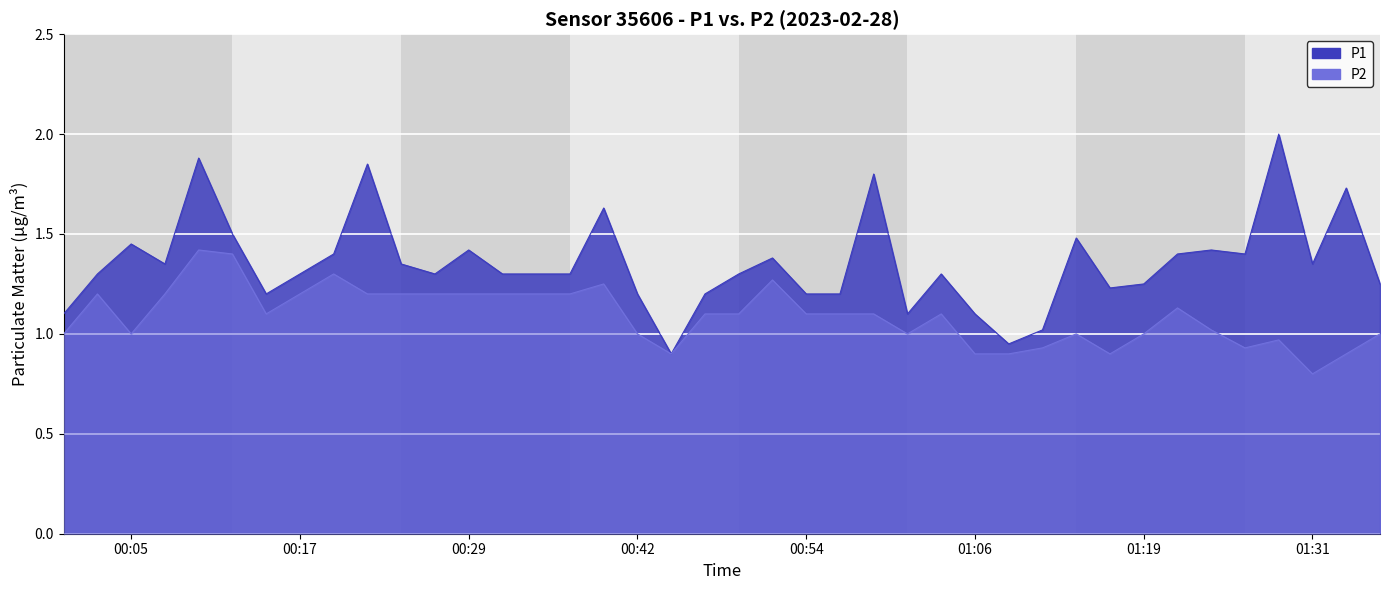

Which series changed the most between 00:15 and 01:19?

P2